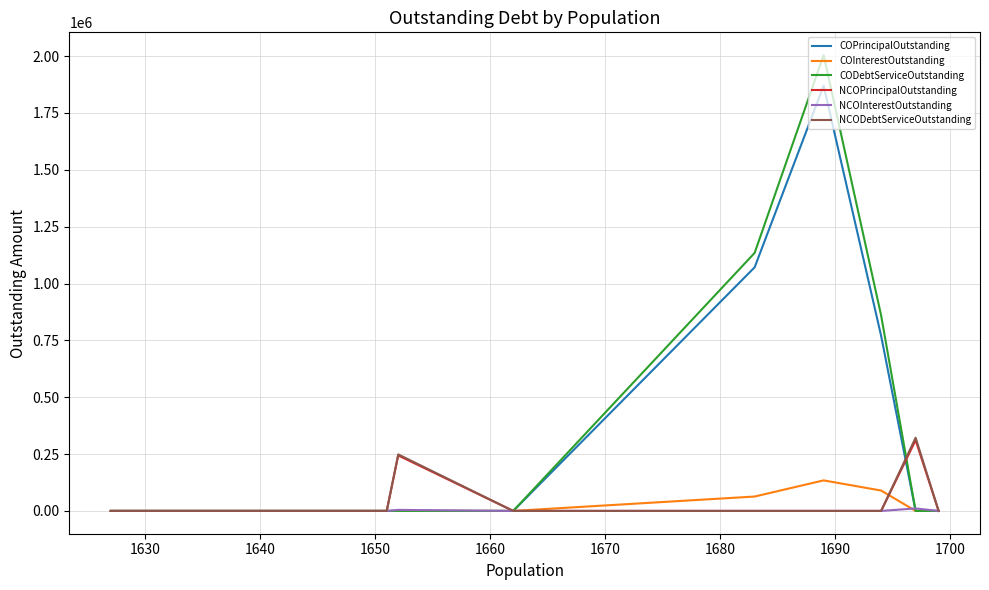

How many series are shown in this chart?

6